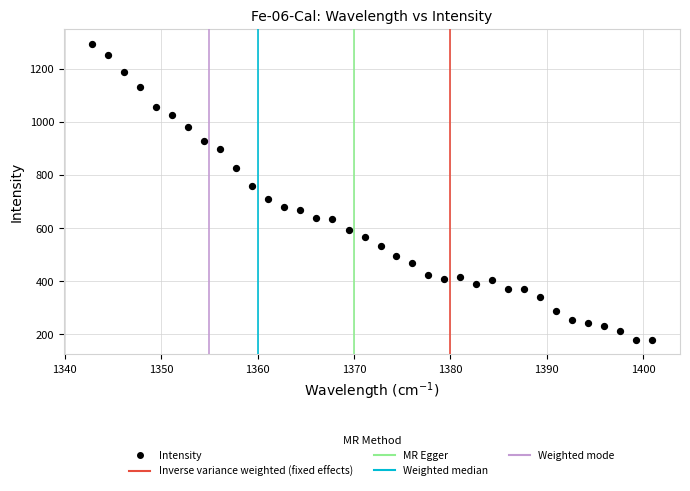

What is the range of Y values (max minus min)?

1116.9